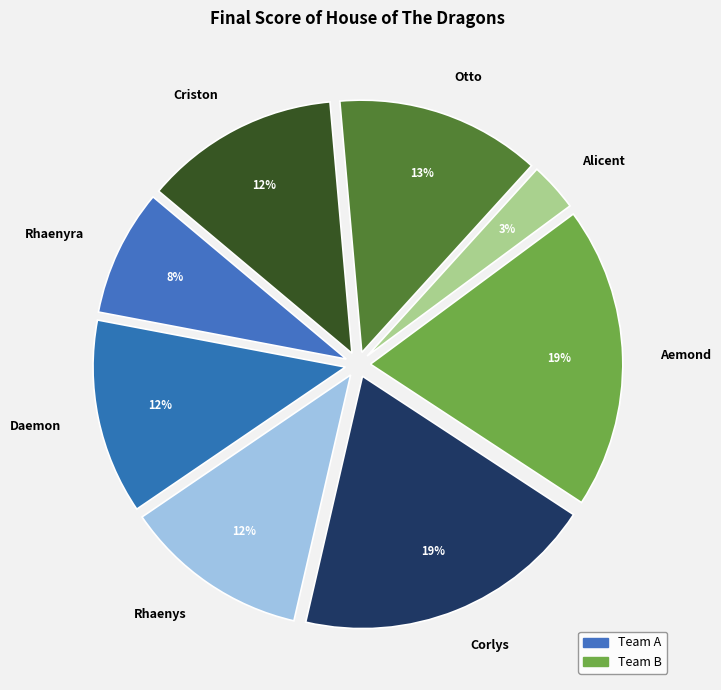

What percentage is the Aemond slice, to the nearest percent?

19%